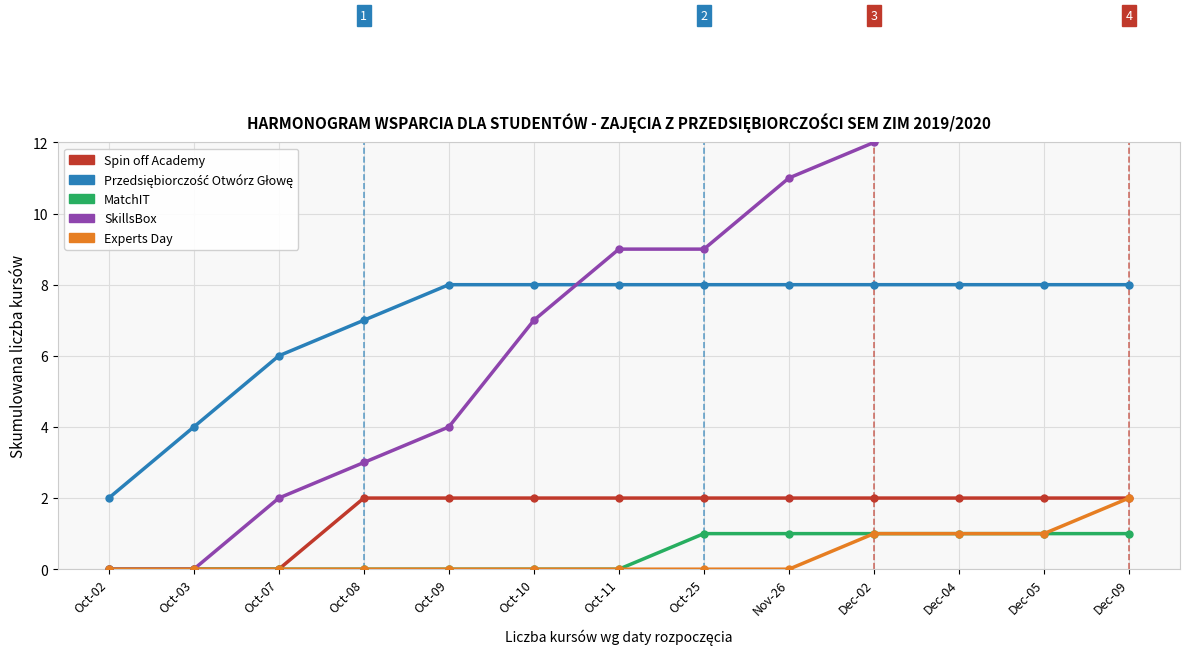

True or false: MatchIT has more than 1 points higher than both neighbors.

False